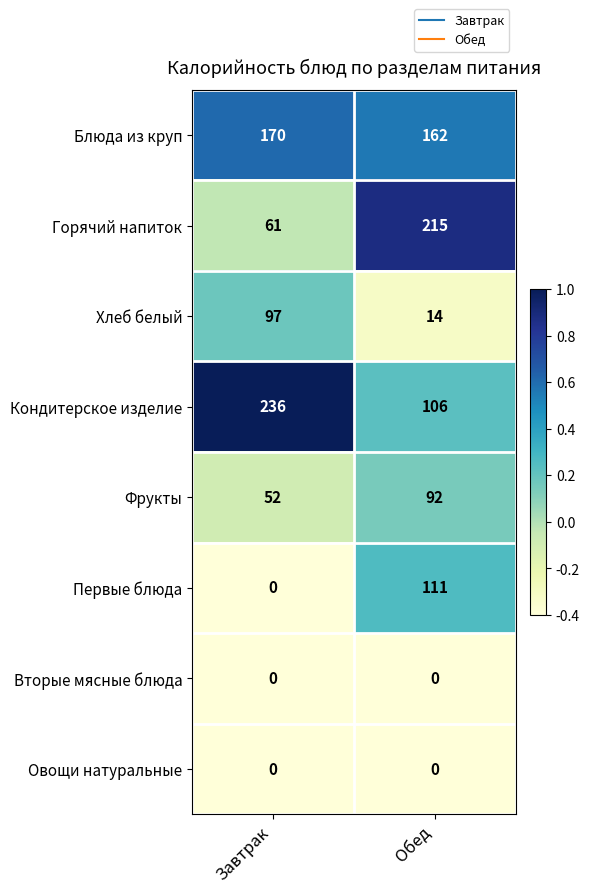

Reading left to right, transcribe all the data shown in this chart.

Блюда из круп: Завтрак=170	Обед=162
Горячий напиток: Завтрак=61	Обед=215
Хлеб белый: Завтрак=97	Обед=14
Кондитерское изделие: Завтрак=236	Обед=106
Фрукты: Завтрак=52	Обед=92
Первые блюда: Завтрак=0	Обед=111
Вторые мясные блюда: Завтрак=0	Обед=0
Овощи натуральные: Завтрак=0	Обед=0